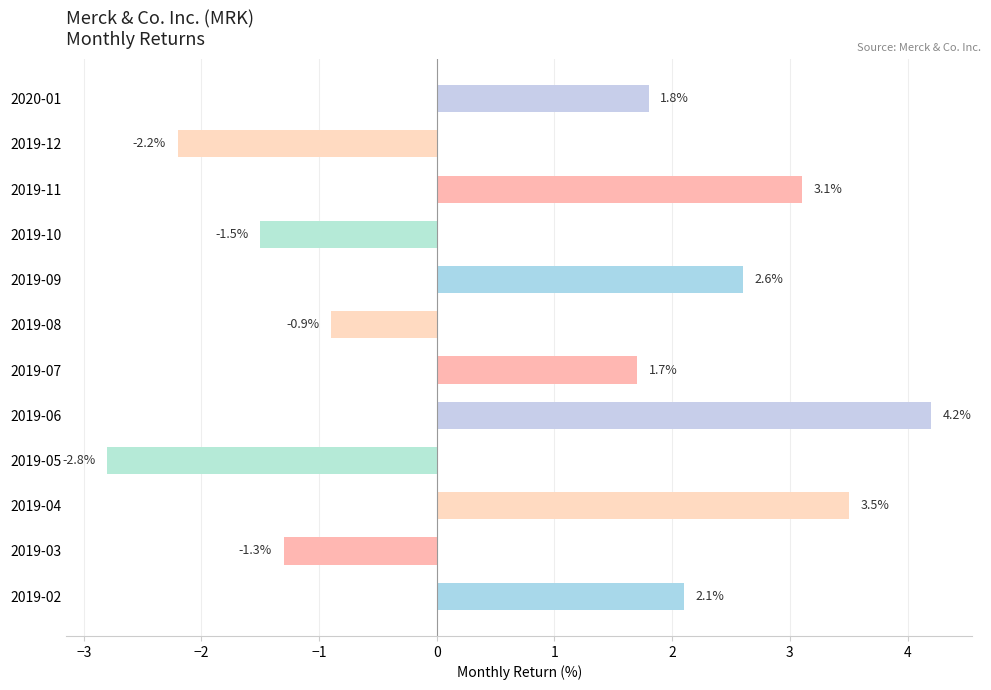

Reading bottom to top, what are all the values shown in this chart?

2.1	-1.3	3.5	-2.8	4.2	1.7	-0.9	2.6	-1.5	3.1	-2.2	1.8